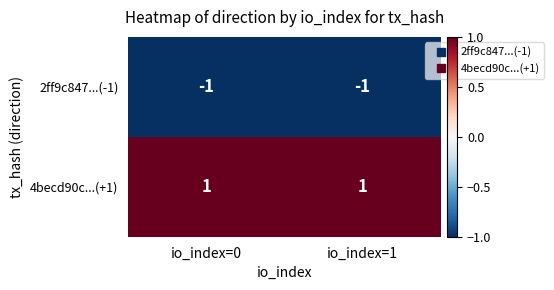

Rank the series at io_index=0 from lowest to highest value.

2ff9c847...(-1), 4becd90c...(+1)